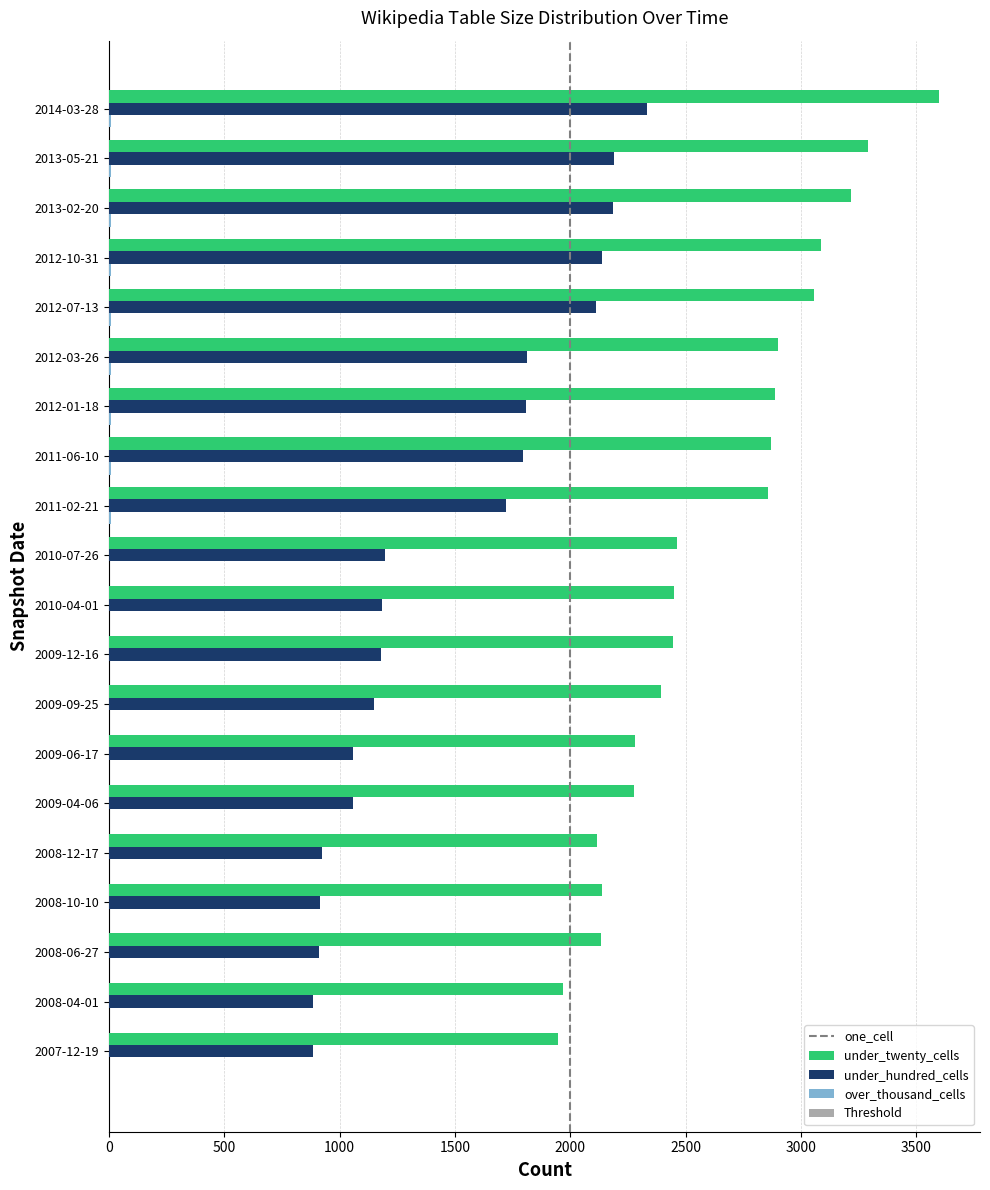

What is the sum of all under_twenty_cells values?

29421